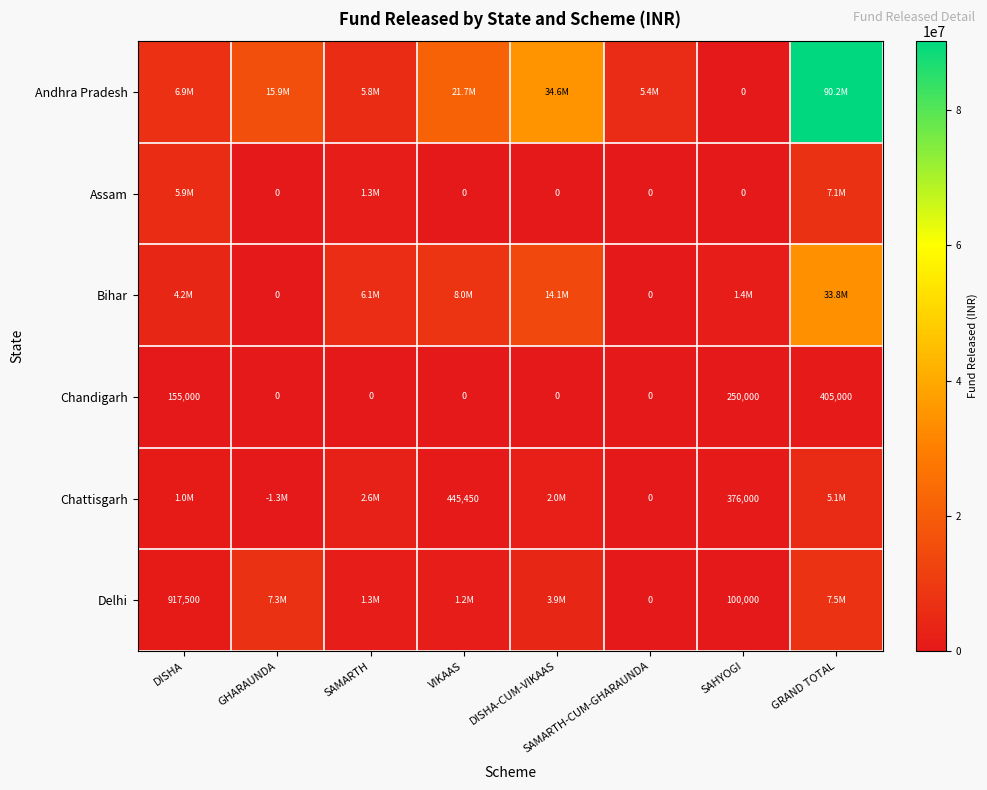

What is the difference between the second highest and minimum values in the Chandigarh series?

250000